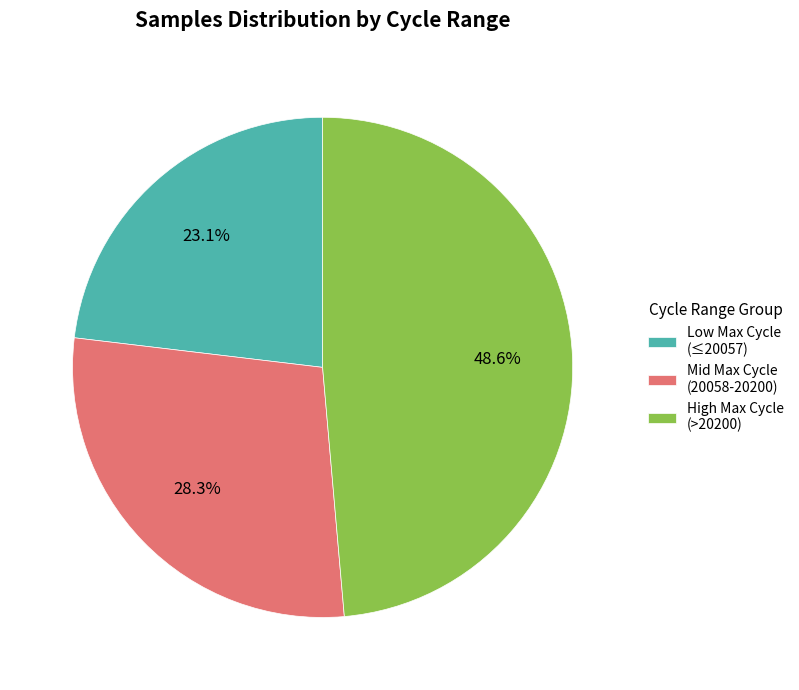

Which slice is the largest?

High Max Cycle (>20200)